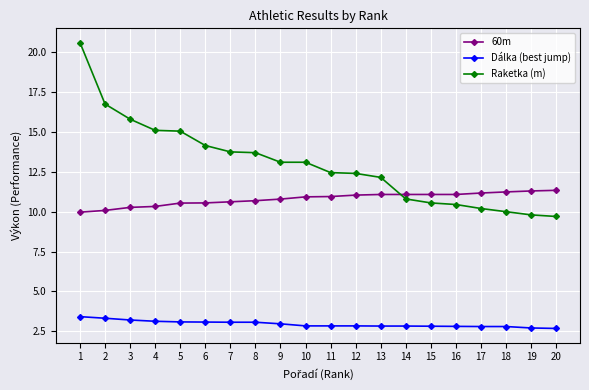

What is the minimum value shown in the chart?

2.7